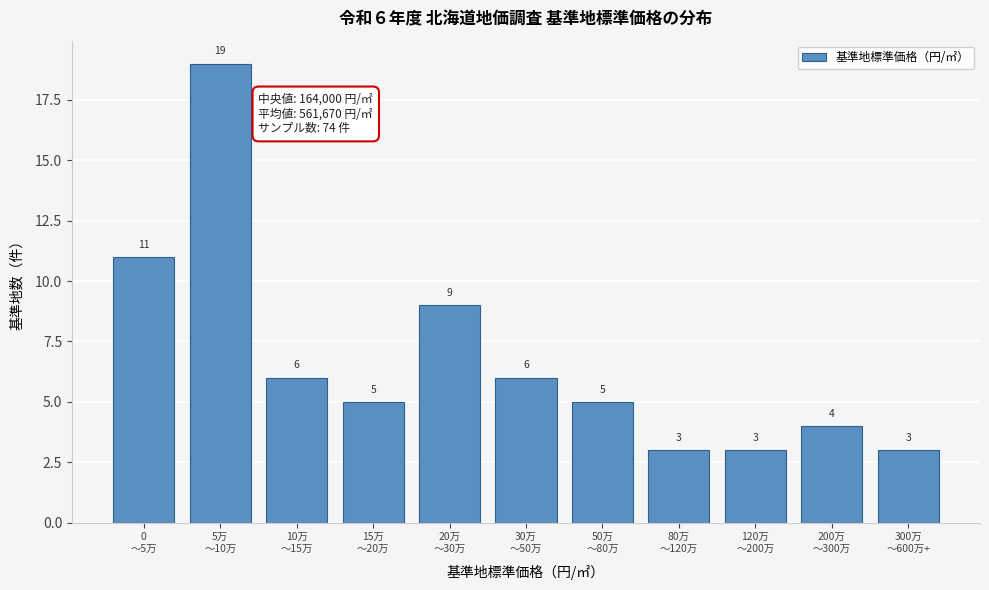

Reading left to right, transcribe all the data shown in this chart.

11	19	6	5	9	6	5	3	3	4	3